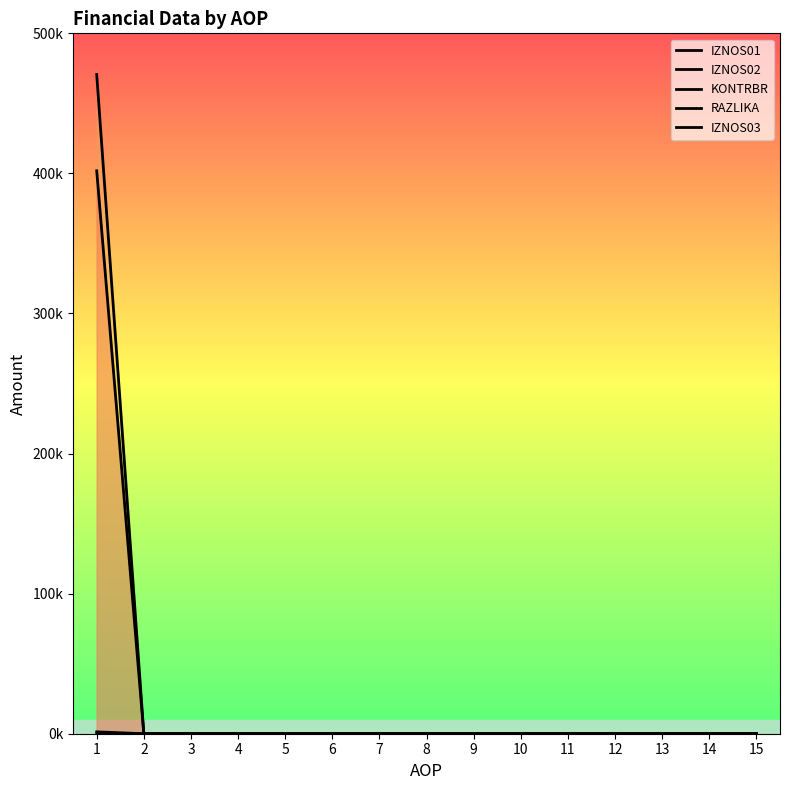

What are all the series names shown in the legend?

IZNOS01, IZNOS02, KONTRBR, RAZLIKA, IZNOS03